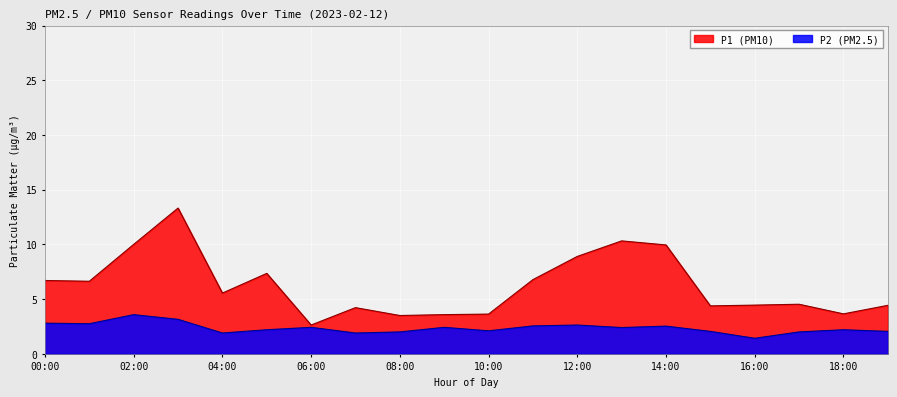

True or false: P1 has more than 1 points higher than both neighbors.

True